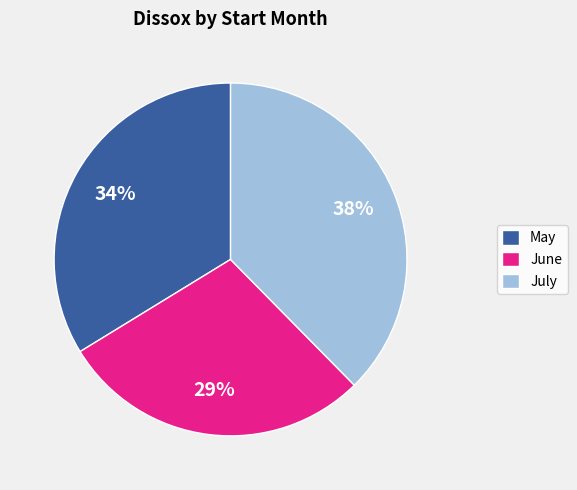

The May slice represents 34% of the pie. True or false?

True